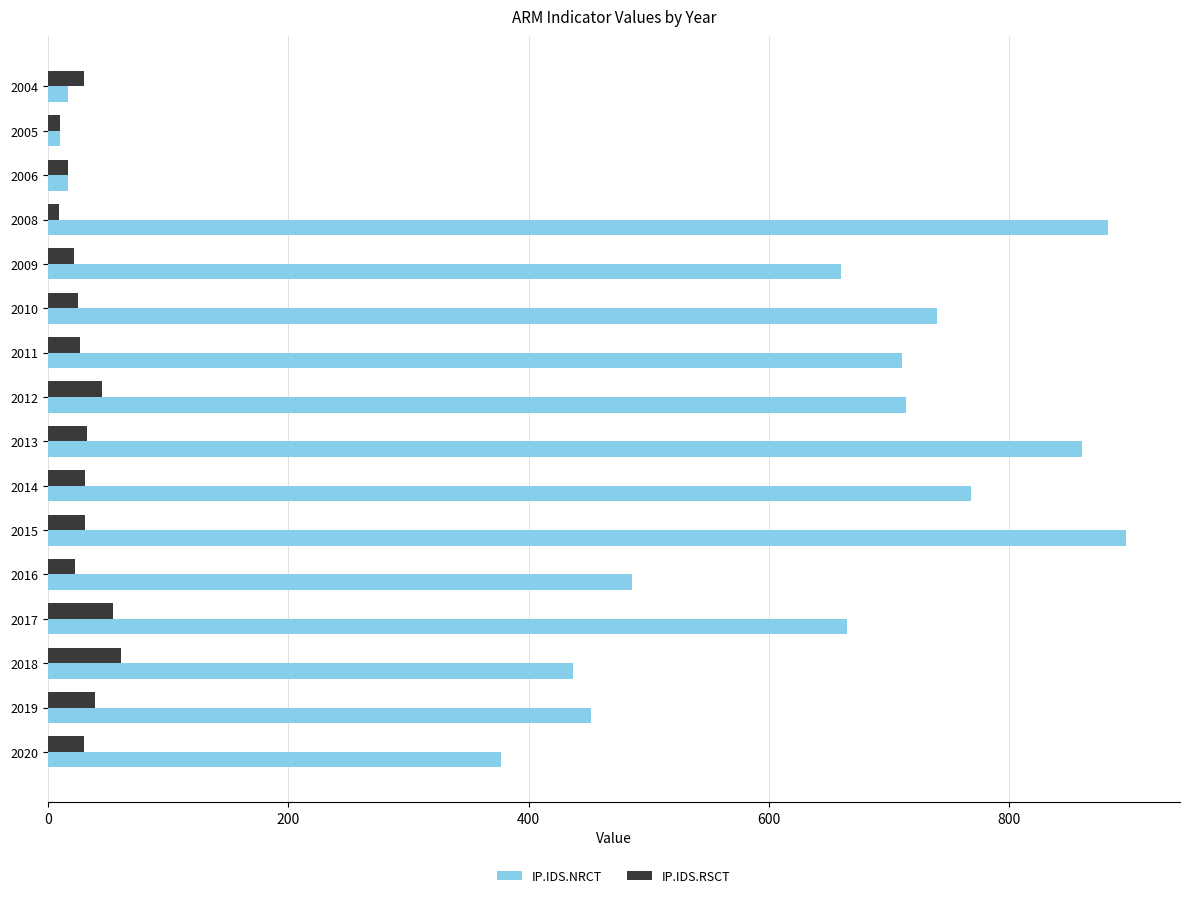

Which series changed the most between 2016 and 2015?

IP.IDS.NRCT